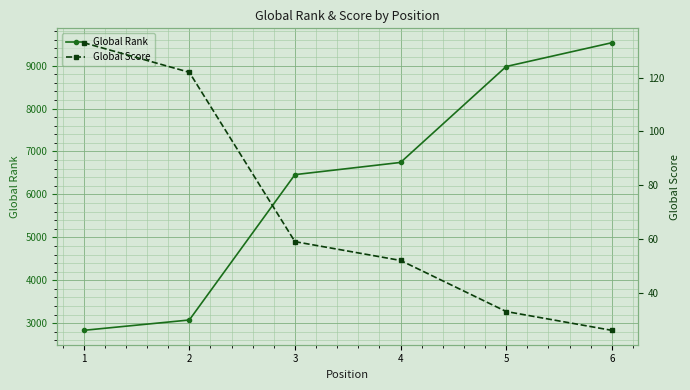

True or false: Global Score has more than 2 interior local peaks.

False